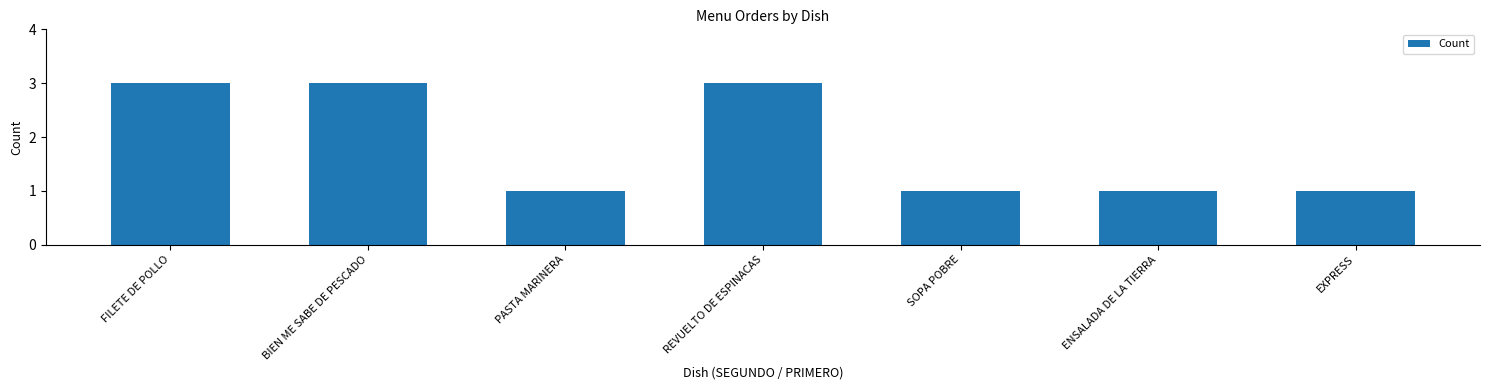

What is the minimum value shown in the chart?

1